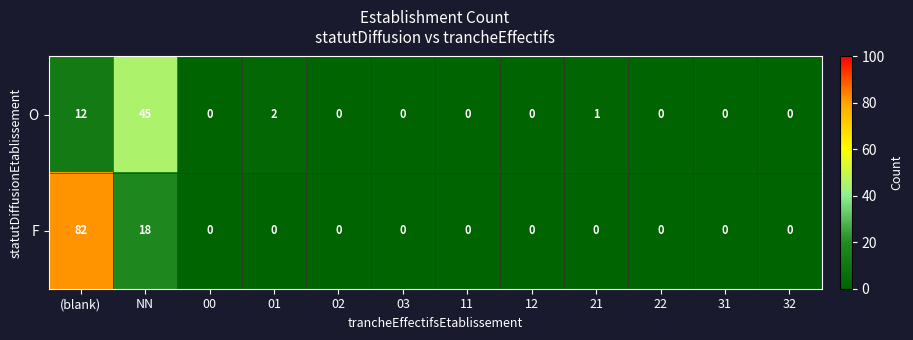

Reading left to right, extract all data points from this chart.

O: (blank)=12	NN=45	00=0	01=2	02=0	03=0	11=0	12=0	21=1	22=0	31=0	32=0
F: (blank)=82	NN=18	00=0	01=0	02=0	03=0	11=0	12=0	21=0	22=0	31=0	32=0